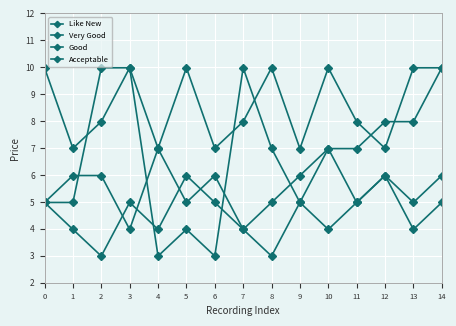

Does the chart display data point markers on the line(s)?

Yes